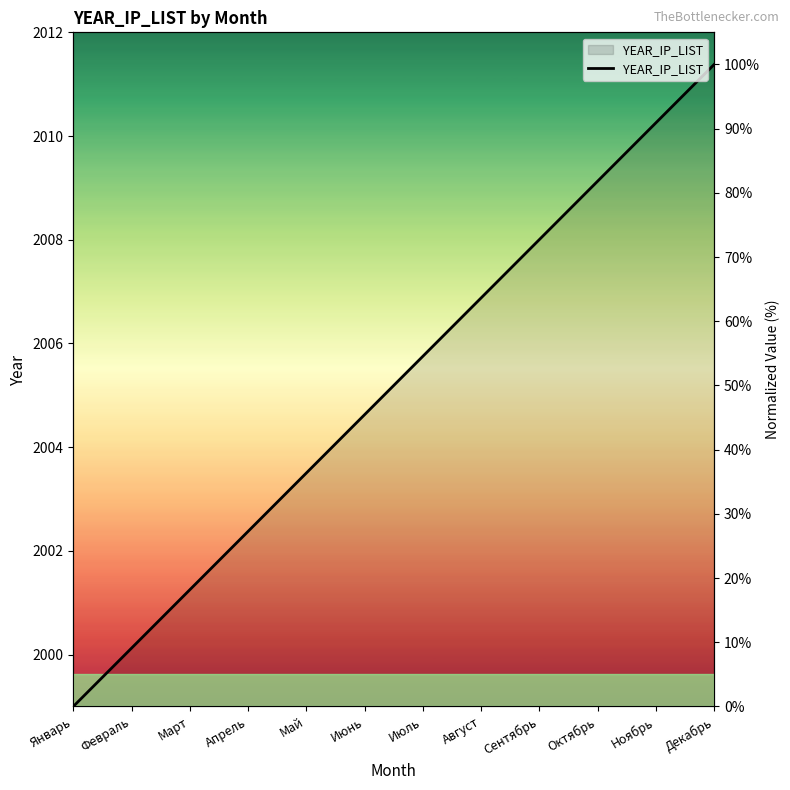

How many lines are shown in the chart?

1